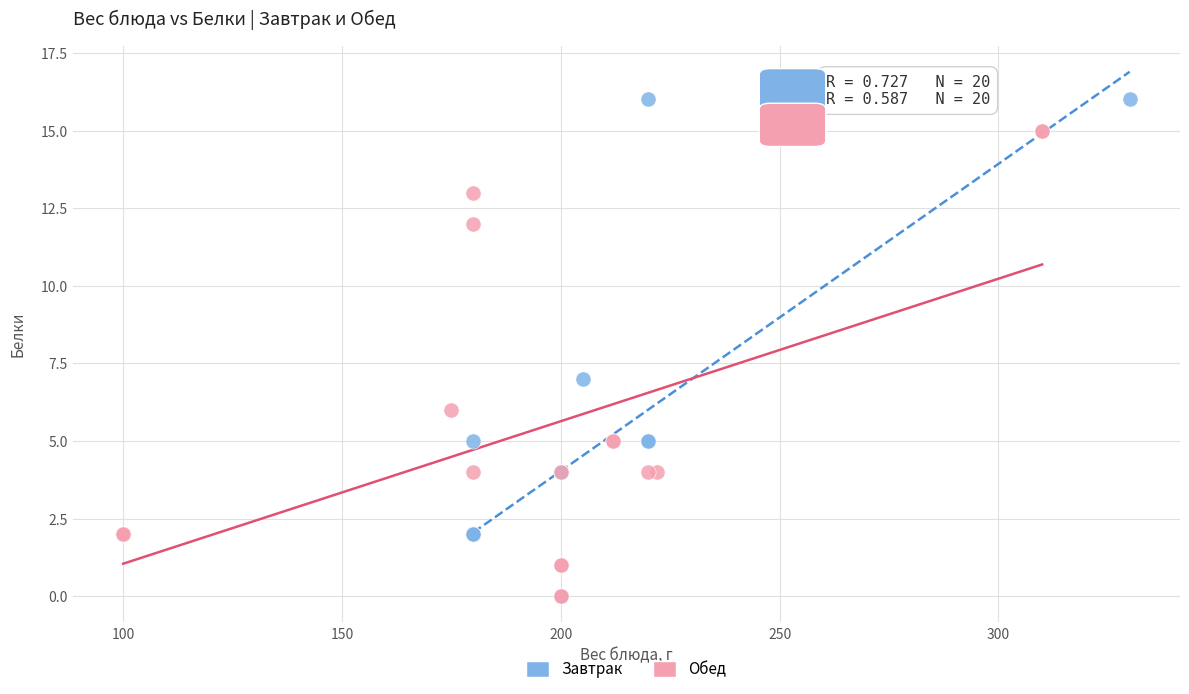

Which series contains the highest Y value?

Завтрак